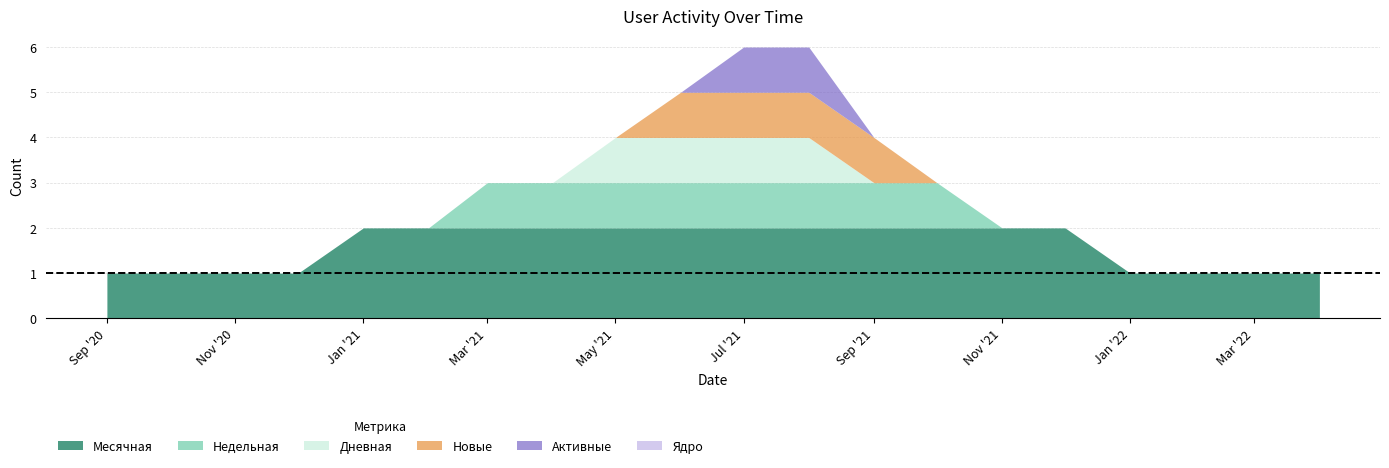

How many values in Активные are above zero?

2